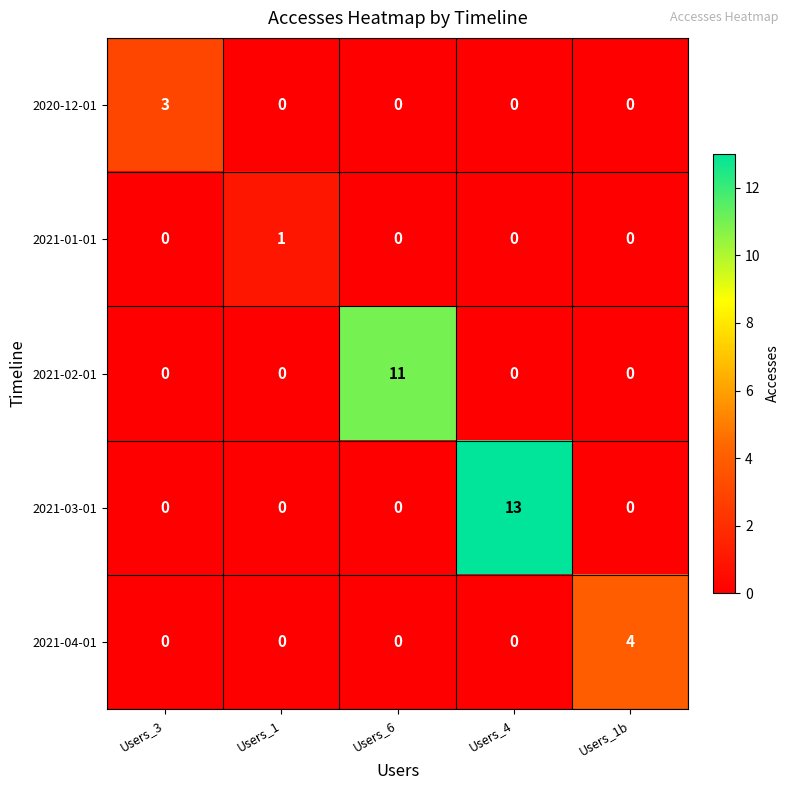

Count the number of categories in the chart.

5